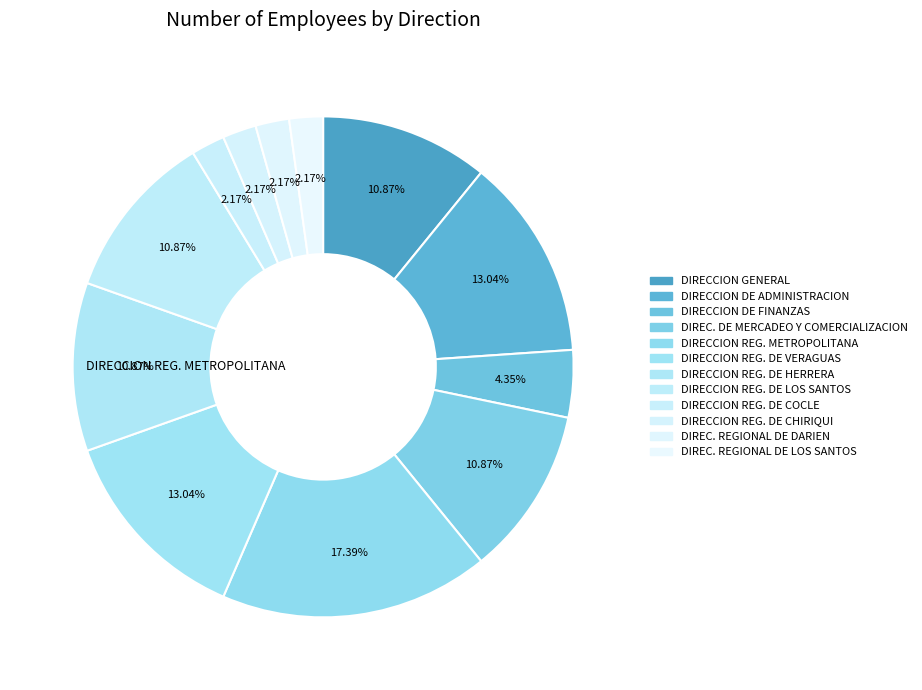

To the nearest percent, what is the average slice percentage?

8%